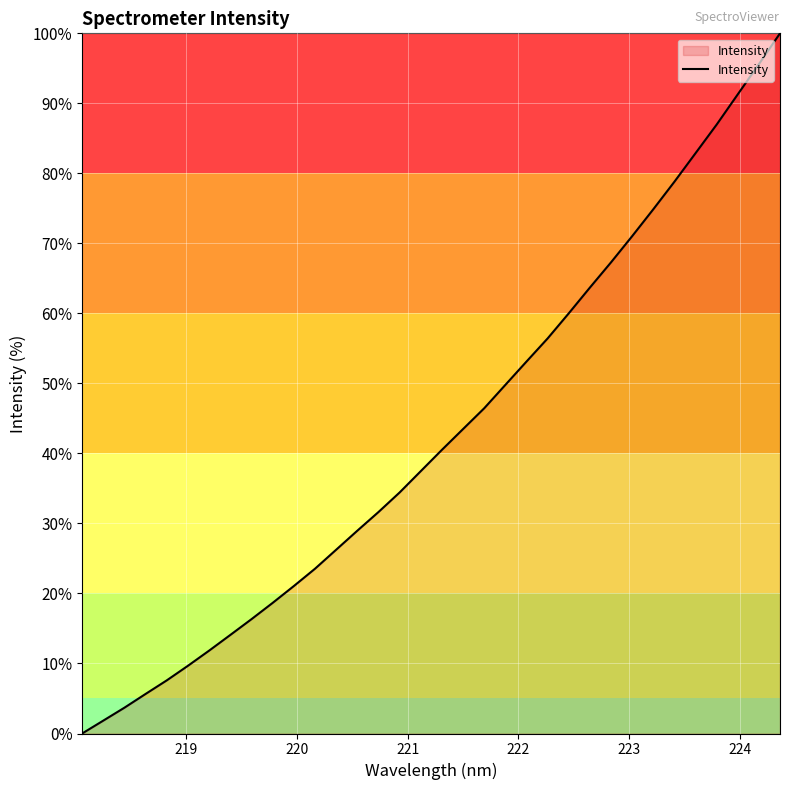

What is the difference between the maximum and minimum values?

100.0